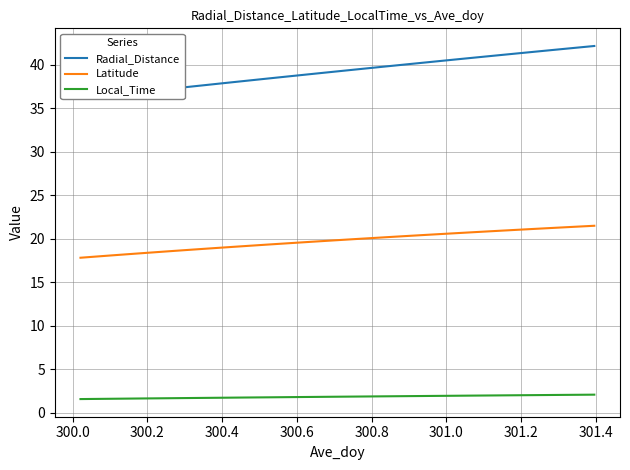

What is the minimum value for Local_Time?

1.6